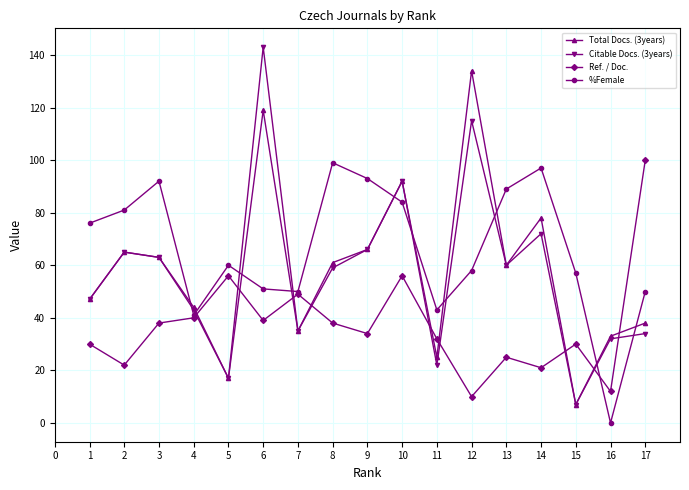

Does the chart display data point markers on the line(s)?

Yes